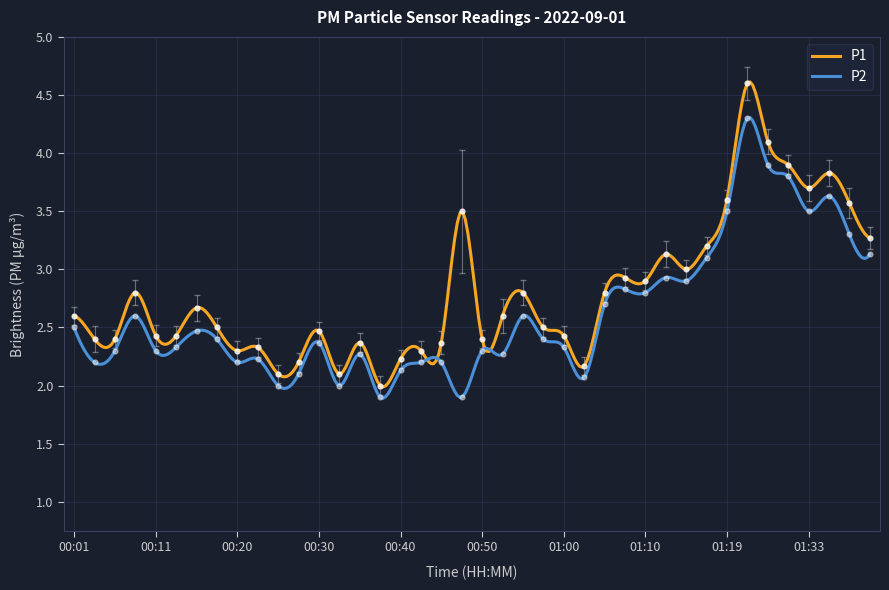

Is the value of P1 at 01:05 greater than the value of P2 at 00:20?

Yes